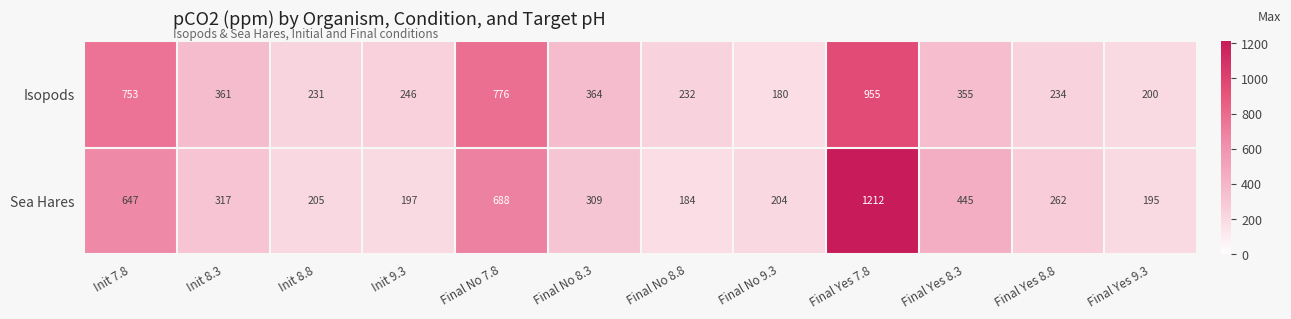

What is the difference between the highest and lowest values at Final Yes 8.8?

28